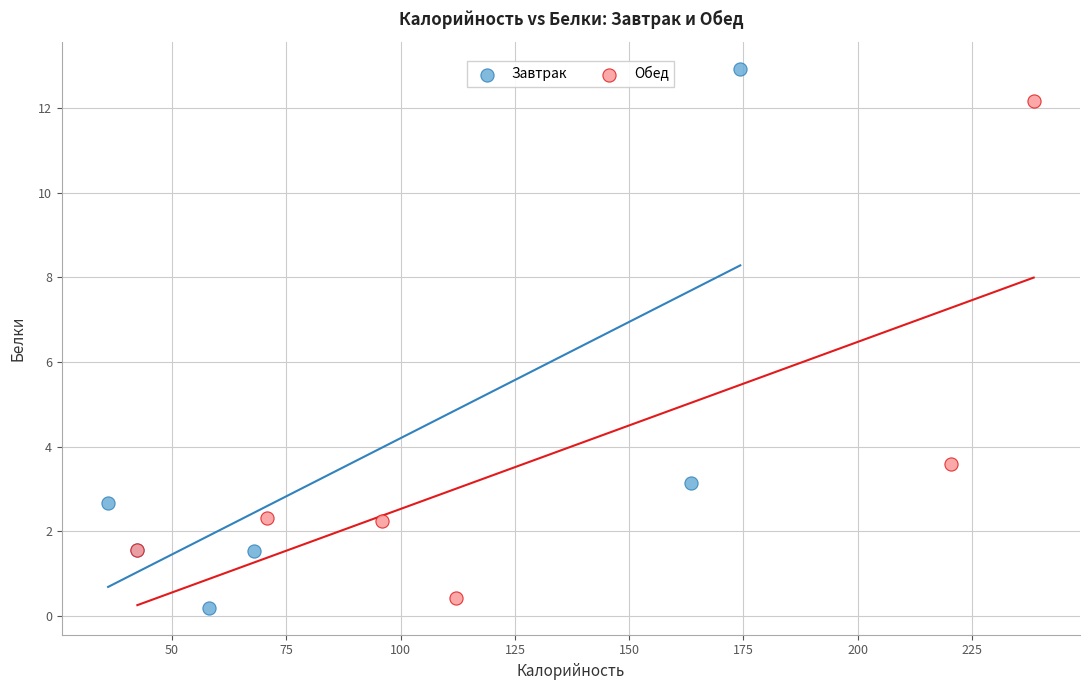

Which series contains the lowest Y value?

Завтрак